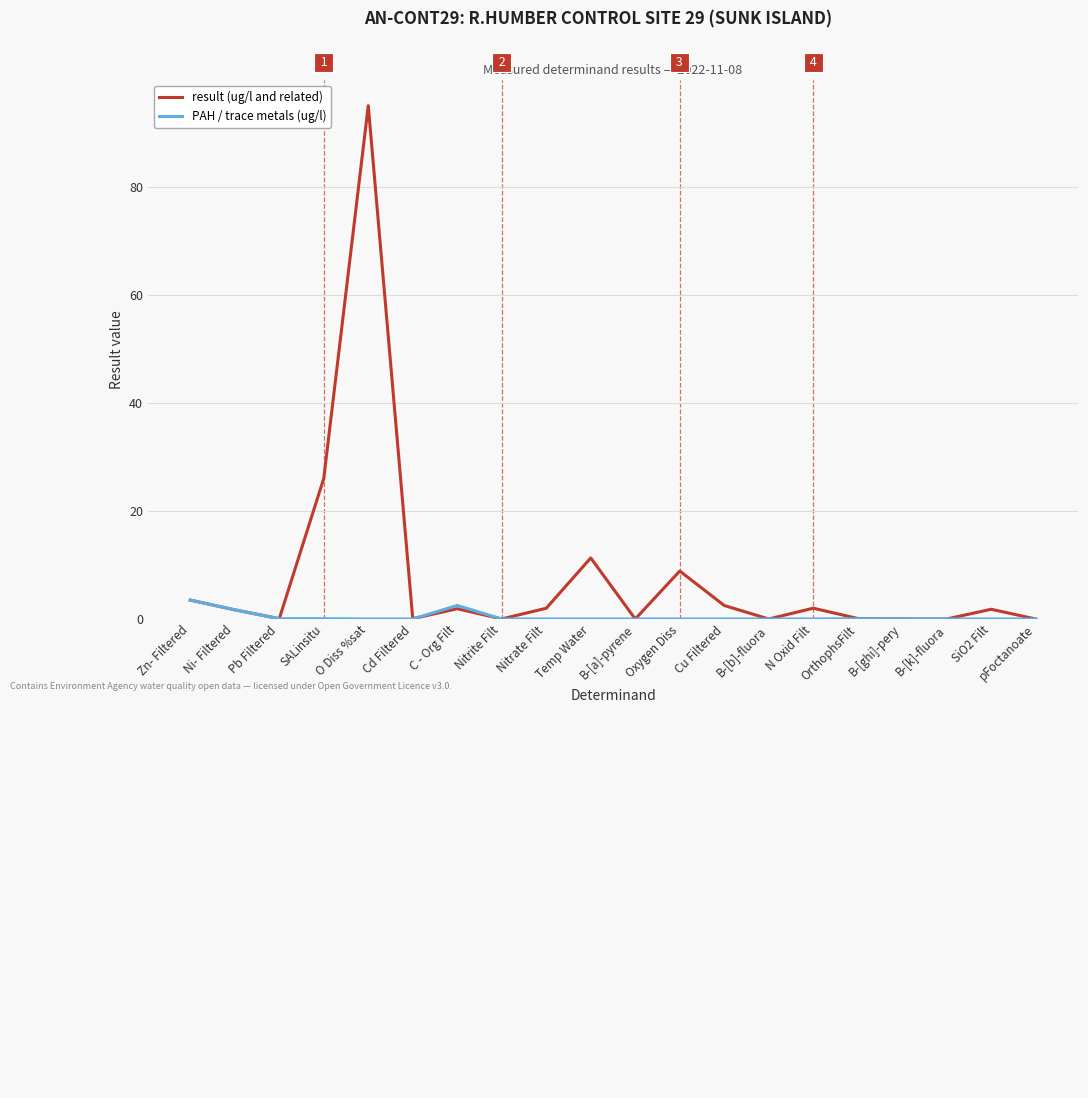

What are all the series names shown in the legend?

result (ug/l and related), PAH / trace metals (ug/l)